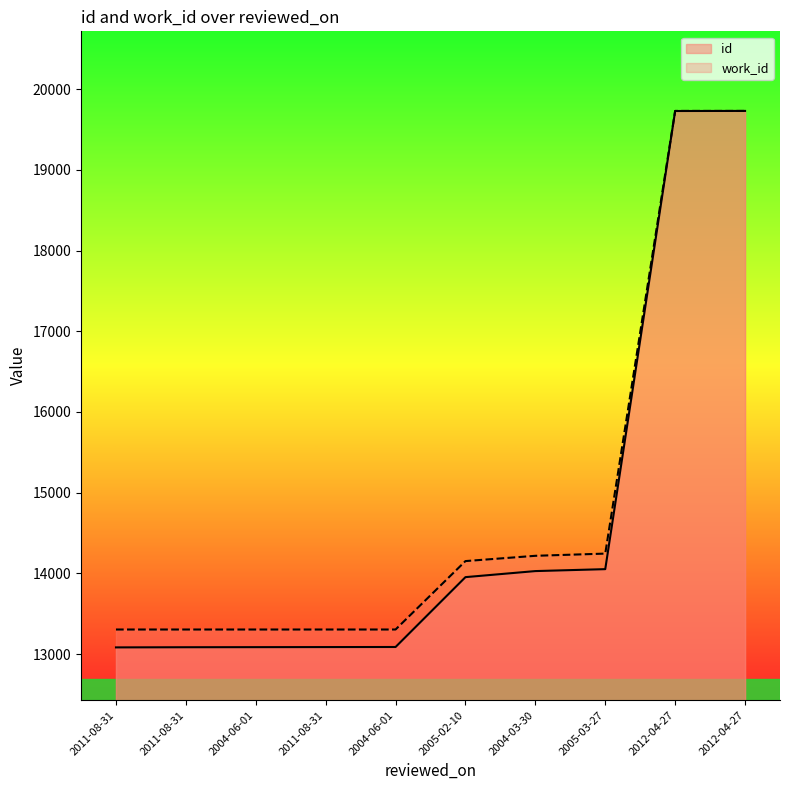

True or false: work_id and id intersect in this chart.

False